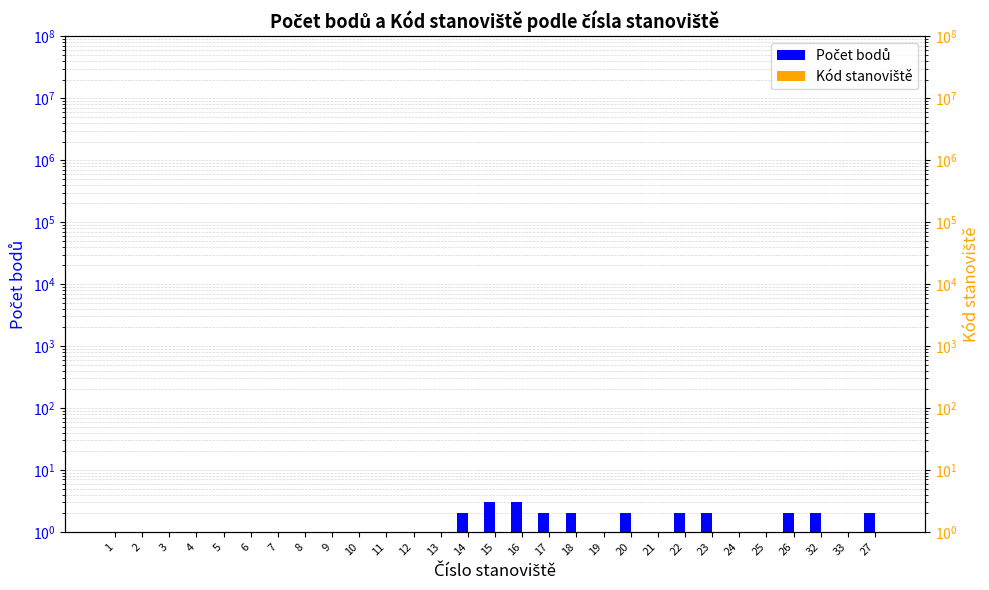

How many categories are shown in the chart?

29